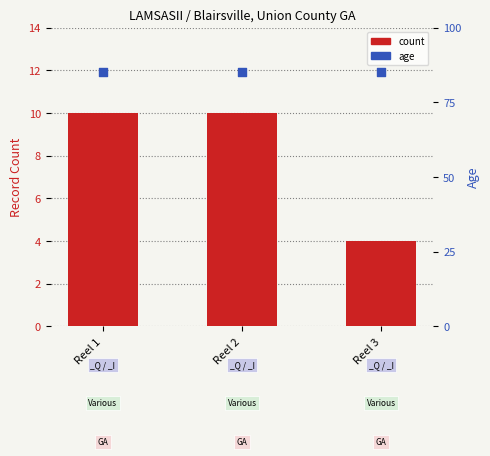

Is the value of count at Reel 1 greater than the value of age within reel at Reel 1?

No